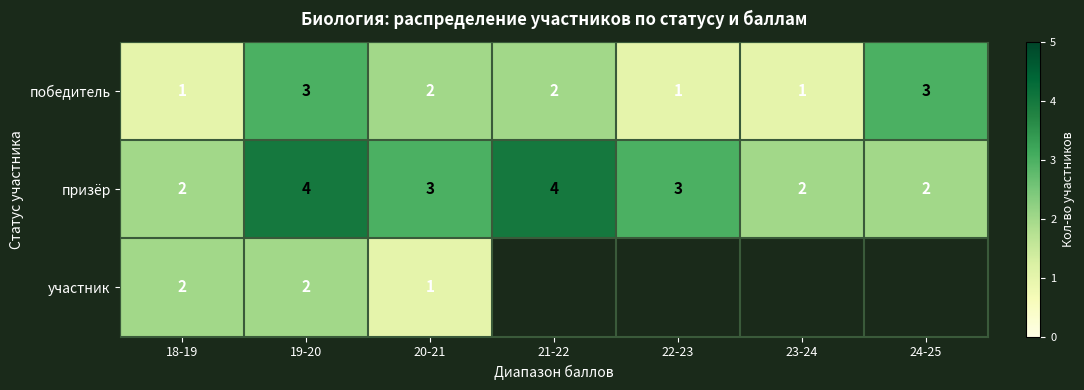

Is the value of призёр at 19-20 greater than the value of участник at 18-19?

Yes